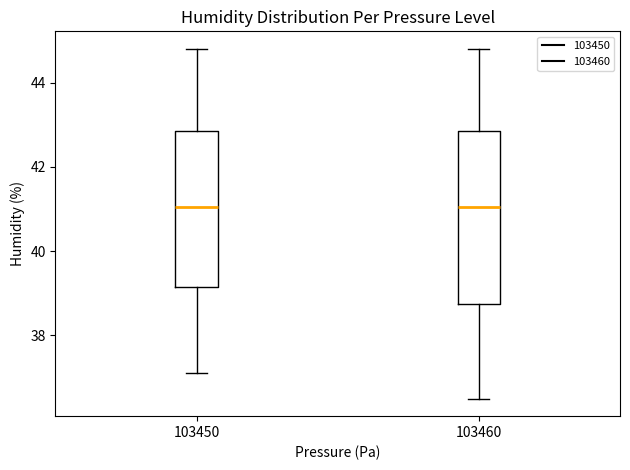

Reading left to right, read every box against the y-axis: the position of its median line, the range the box covers, and the ends of its whiskers. The values are not printed on the chart, so give them approximately, as read against the axis.

103450: median 41.0, box 39.2 to 42.8, whiskers 37.2 to 44.8
103460: median 41.0, box 38.8 to 42.8, whiskers 36.6 to 44.8